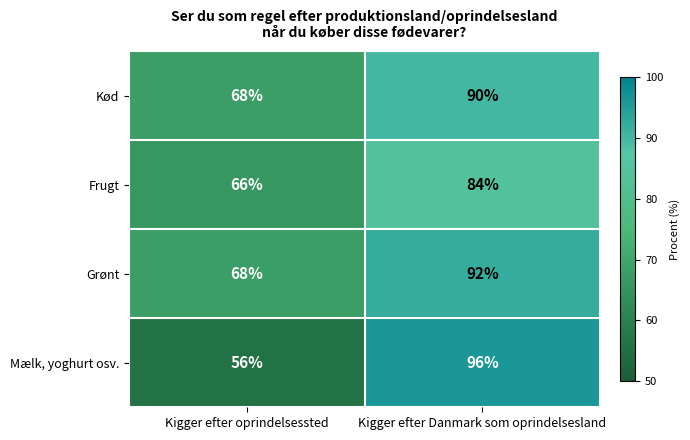

What is the sum of the Grønt values at Kigger efter Danmark som oprindelsesland and Kigger efter oprindelsessted?

160